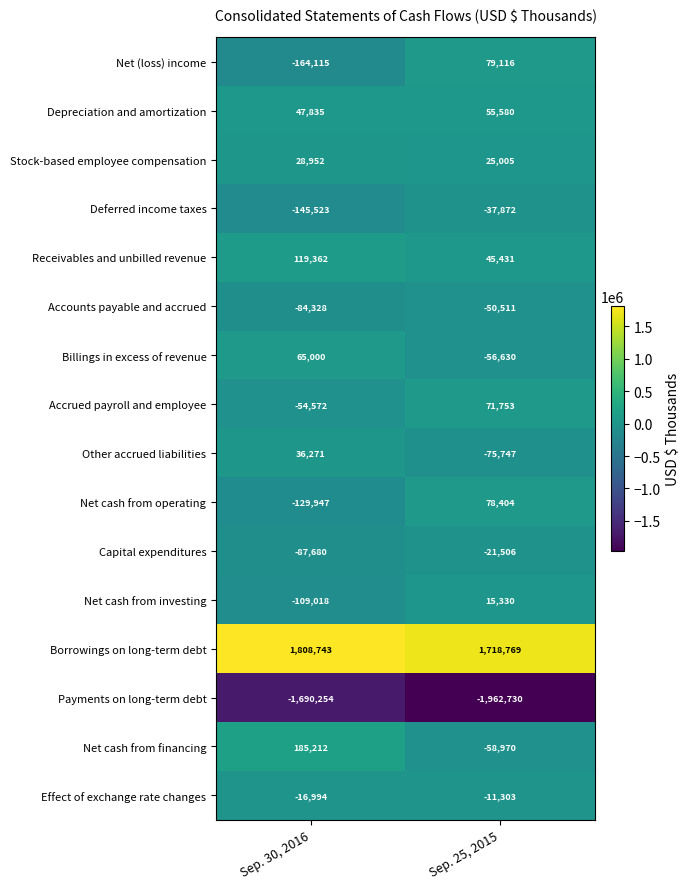

What is the sum of the Accounts payable and accrued values at Sep. 30, 2016 and Sep. 25, 2015?

-134839